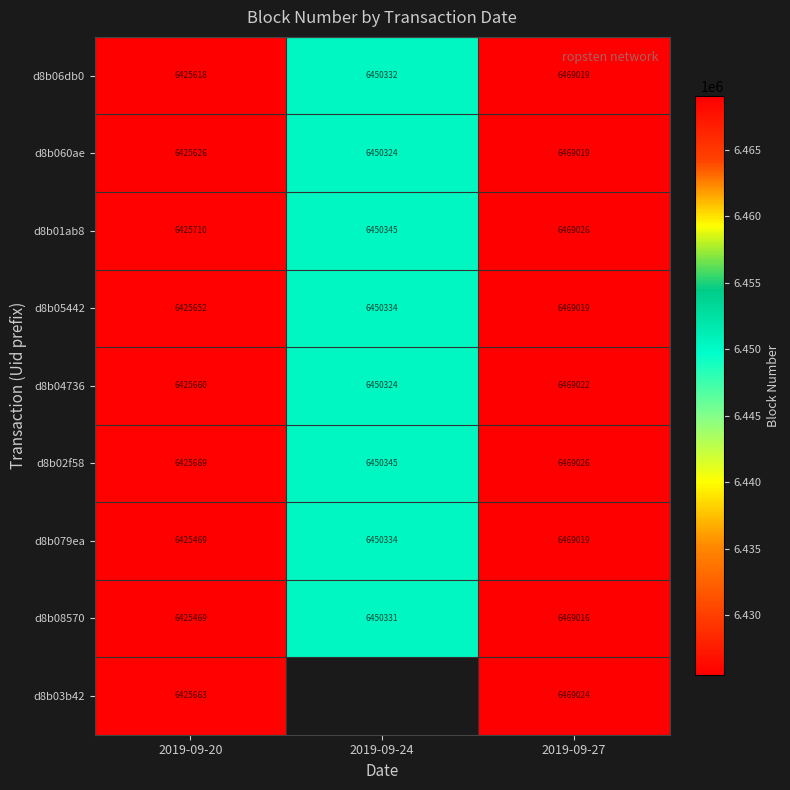

At how many categories does at least one series exceed 3347259?

3